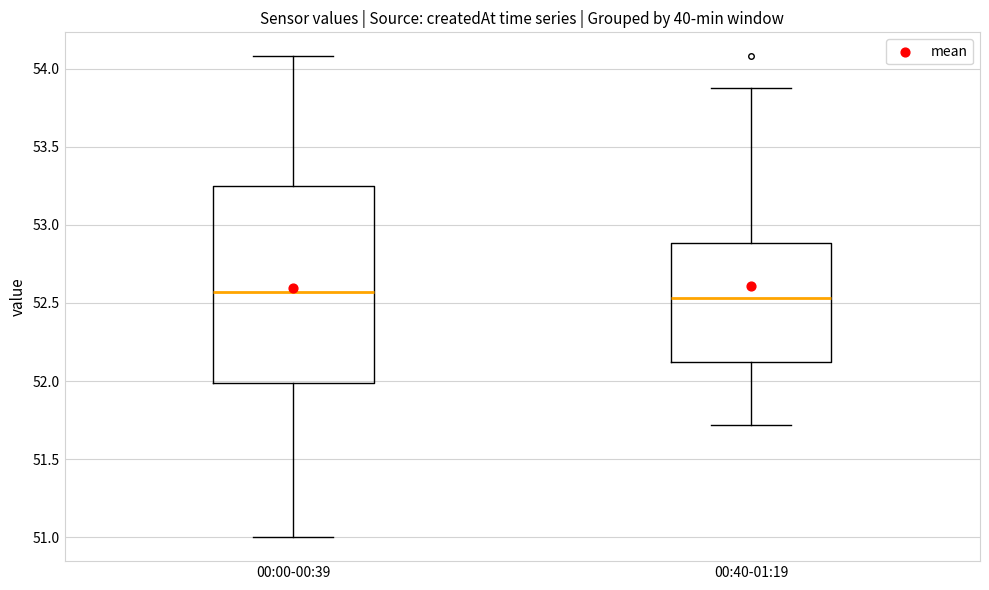

Reading left to right, read every box against the y-axis: the position of its median line, the range the box covers, and the ends of its whiskers. The values are not printed on the chart, so give them approximately, as read against the axis.

00:00-00:39: median 52.55, box 52.00 to 53.25, whiskers 51.00 to 54.10
00:40-01:19: median 52.55, box 52.10 to 52.90, whiskers 51.70 to 53.90